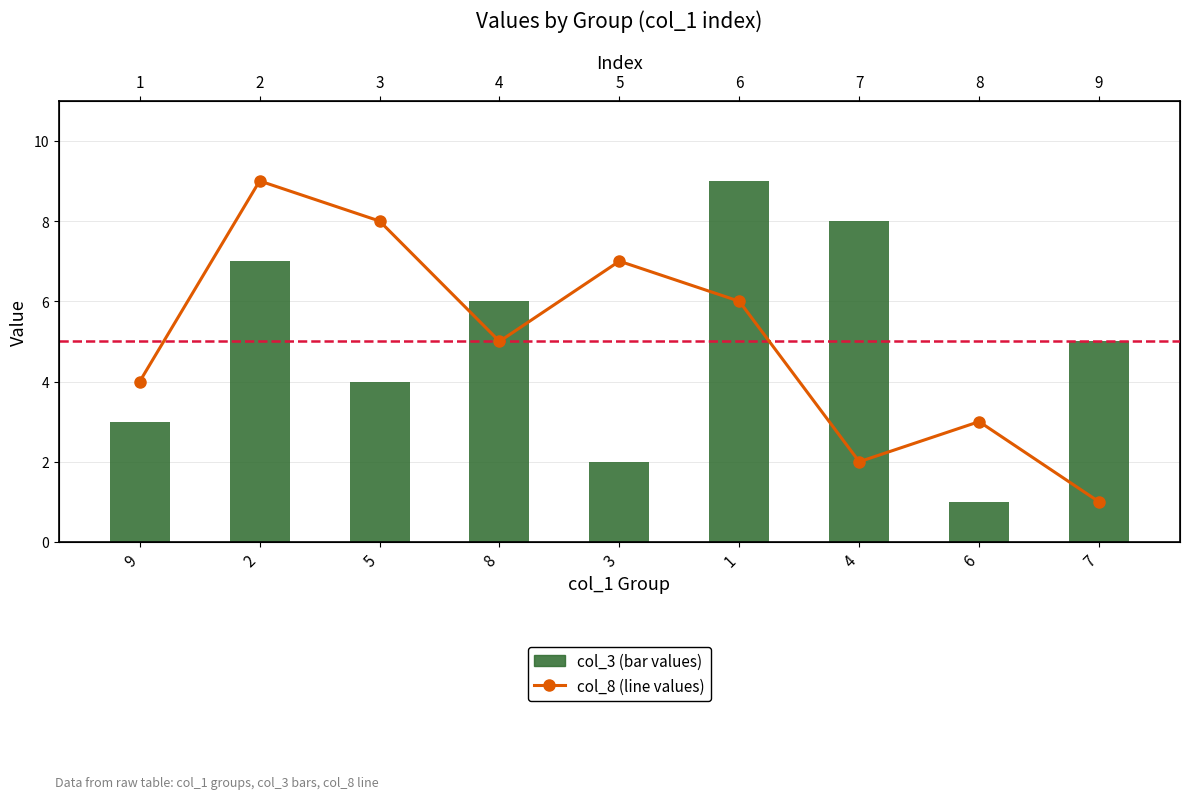

What is the label of the 9th bar from the right?

9